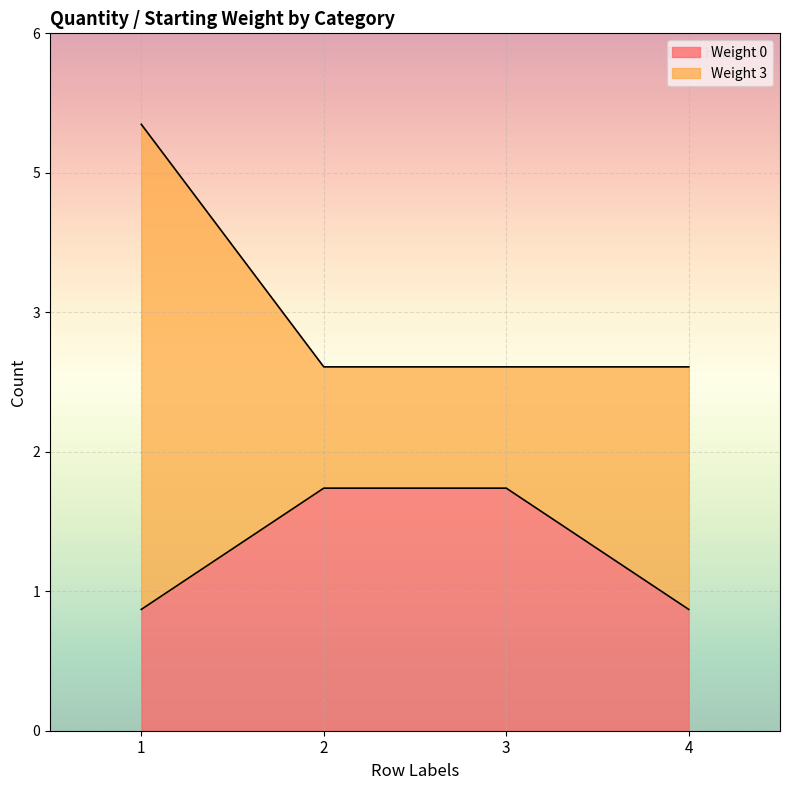

Which has a higher value, 4 or 2?

2